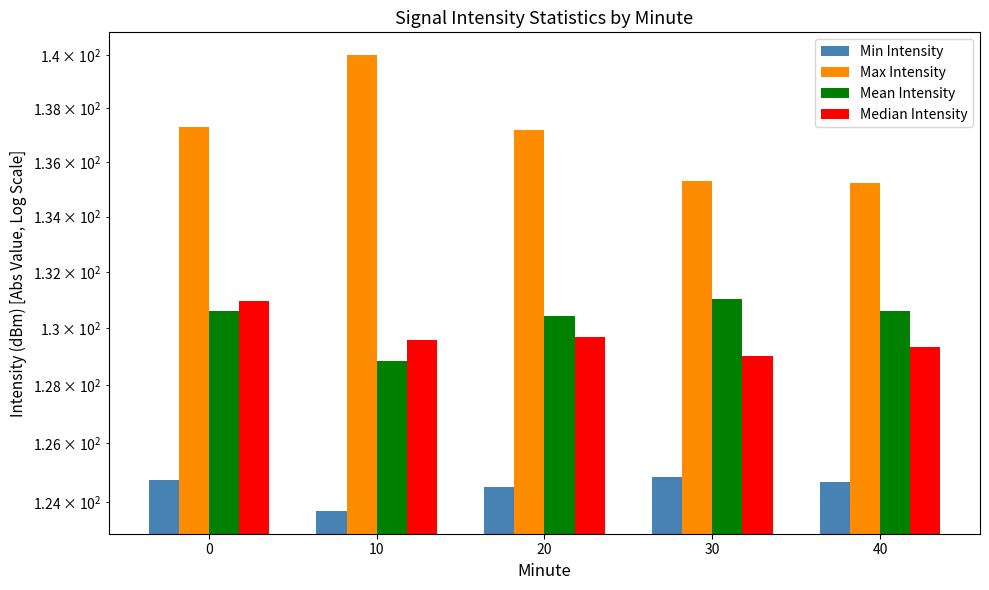

Which series has the largest total across all categories?

Max Intensity